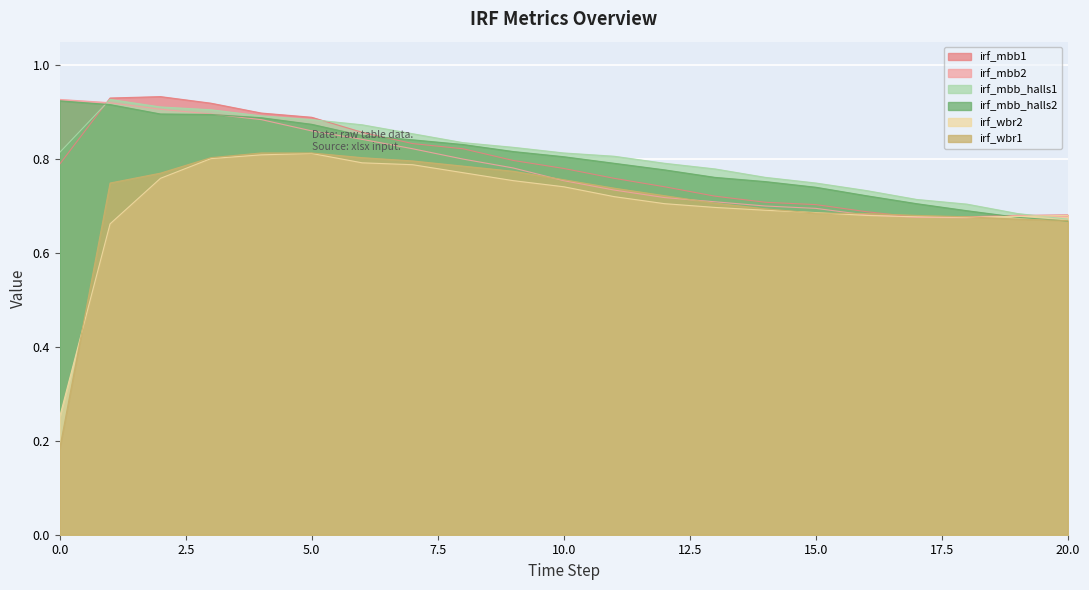

Which series has the largest total across all categories?

irf_mbb_halls1